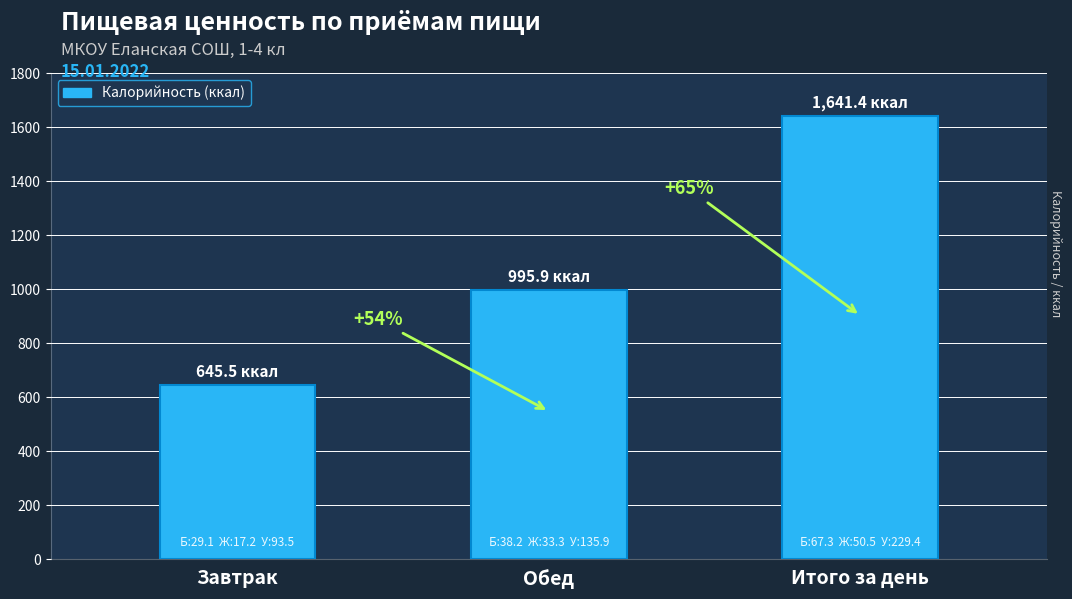

How many bars are there in total?

3